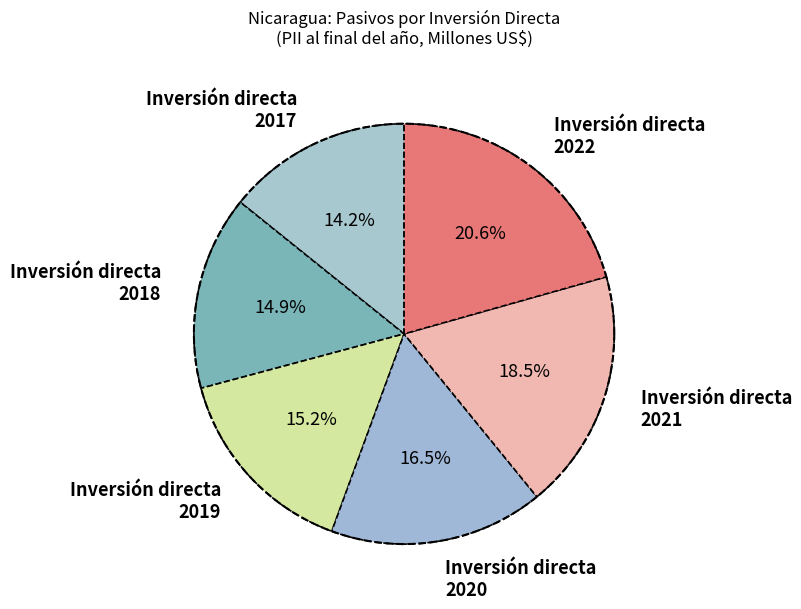

Does Inversión directa
2018 account for over 50% of the chart?

No